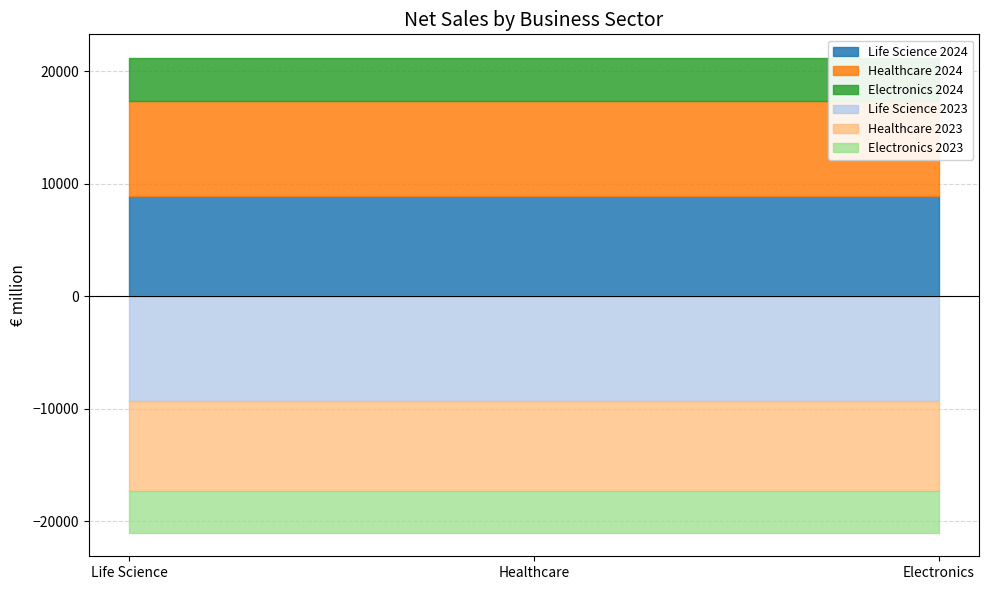

At which label does 2024 reach its peak?

Life Science